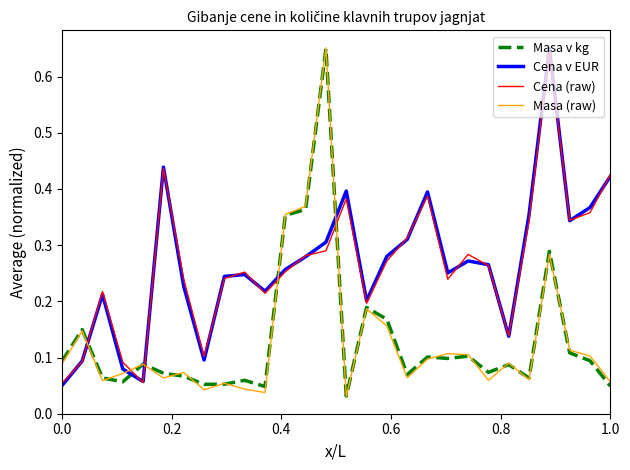

True or false: Masa (raw) and Cena v EUR cross at least once.

True